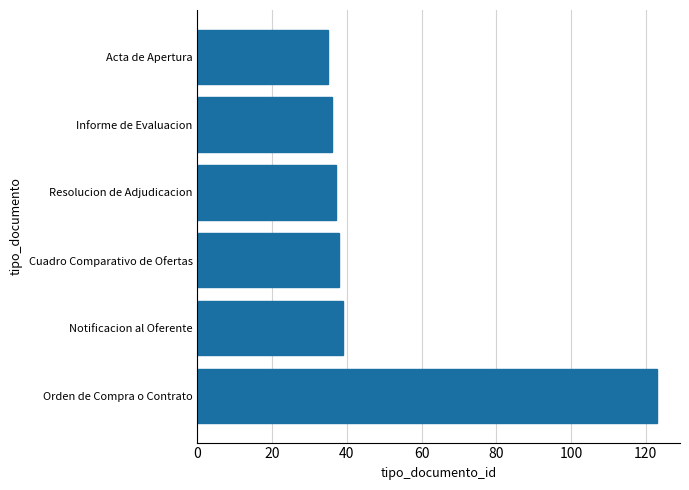

The value at Acta de Apertura is 35. True or false?

True